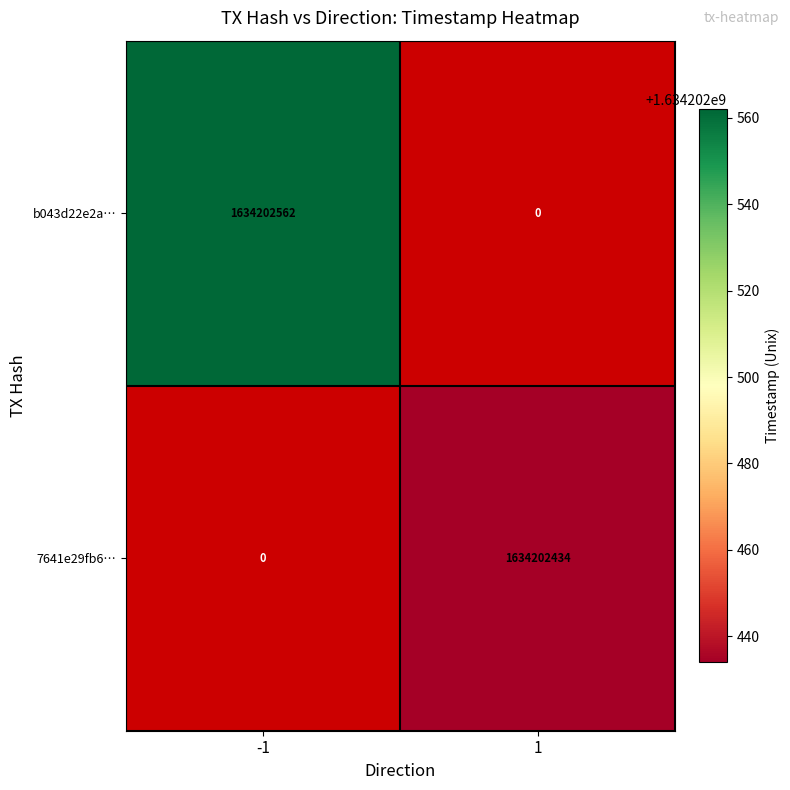

Which series has the largest range (max minus min)?

b043d22e2a5b5887f6cd6c75519cbe27ae803c1